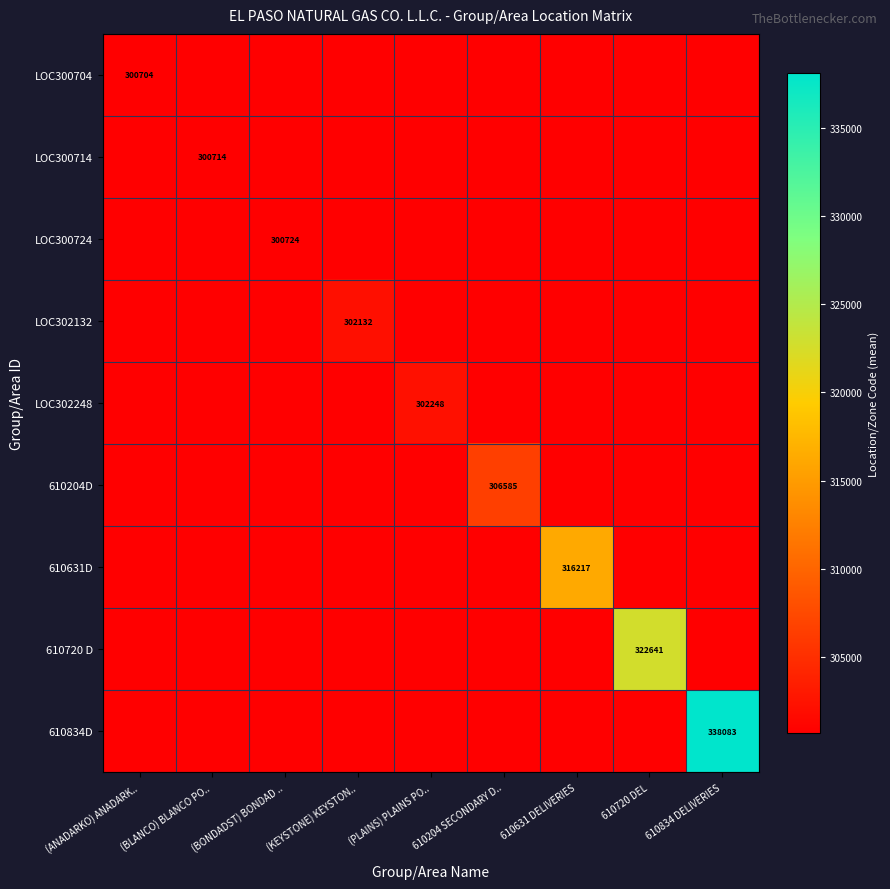

What is the sum of all 610204D values?

306585.6